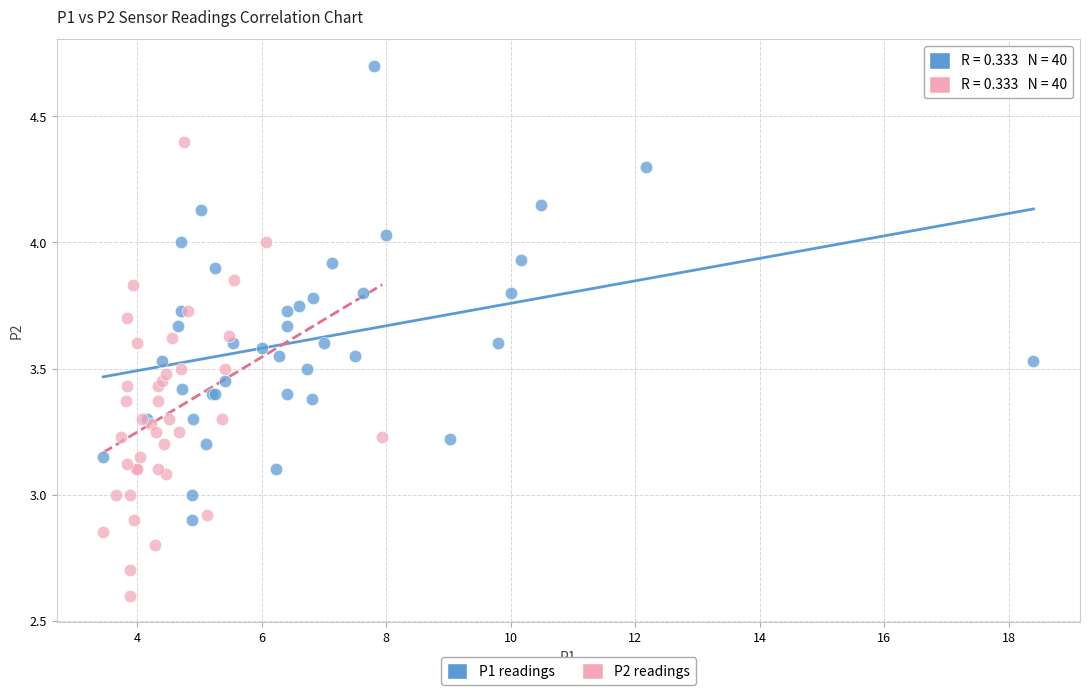

Which series contains the highest Y value?

P1 readings